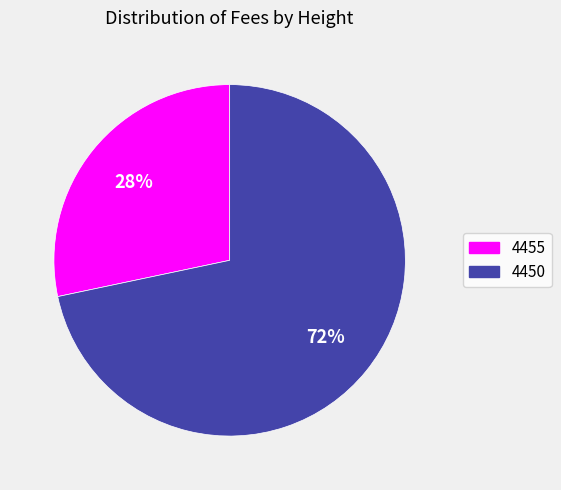

Is the sum of 4450 and 4455 greater than half?

Yes